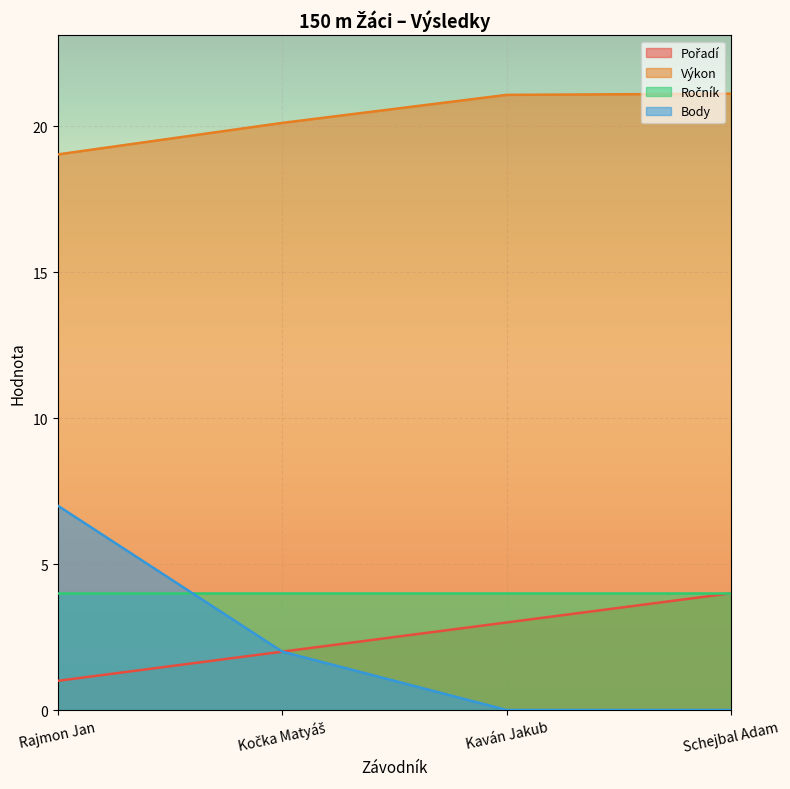

True or false: Body and Pořadí cross at least once.

False